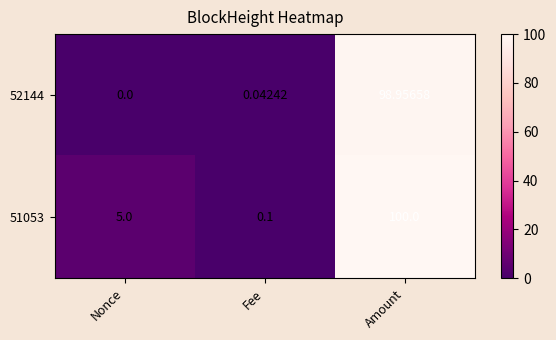

How many data points in 51053 are less than 5?

1